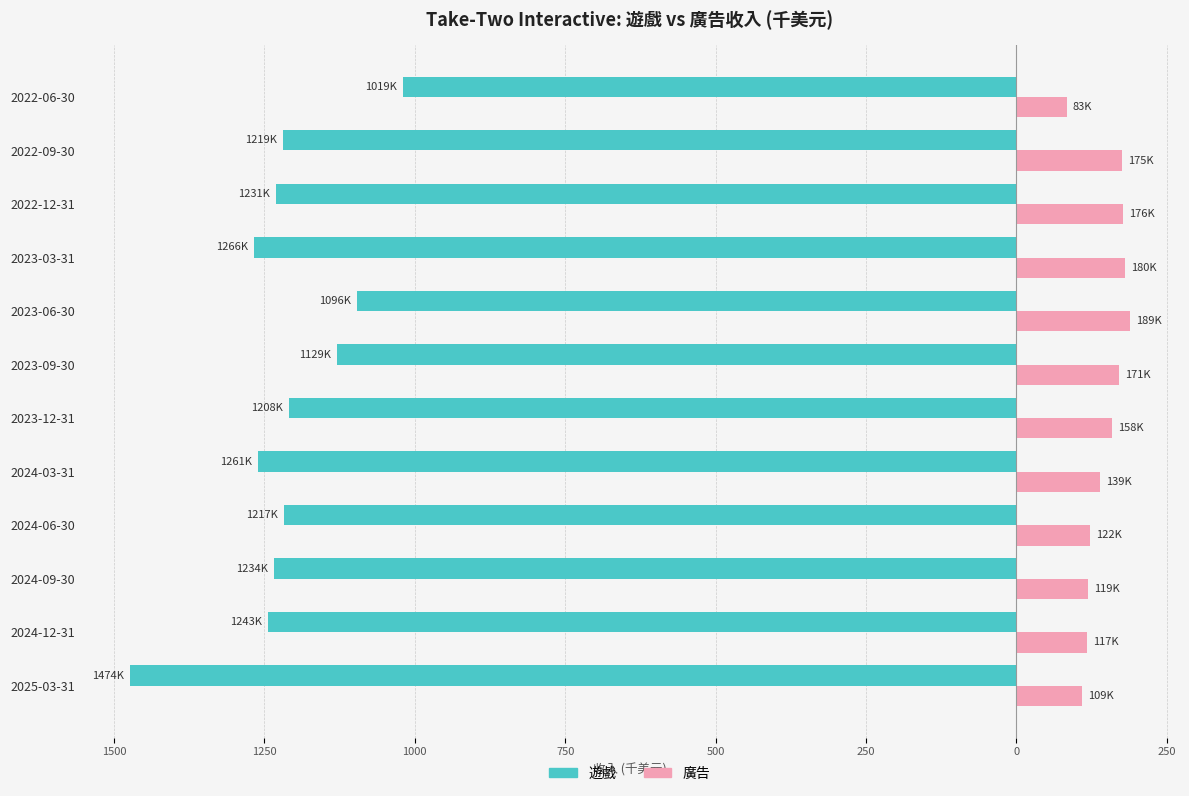

What are all the series names shown in the legend?

遊戲, 廣告